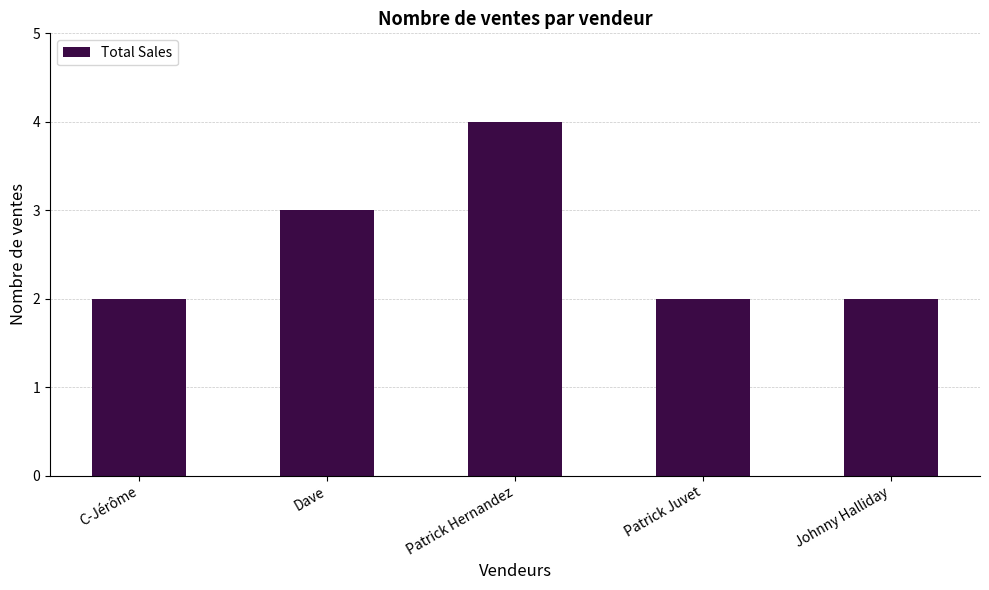

How many categories are shown in the chart?

5